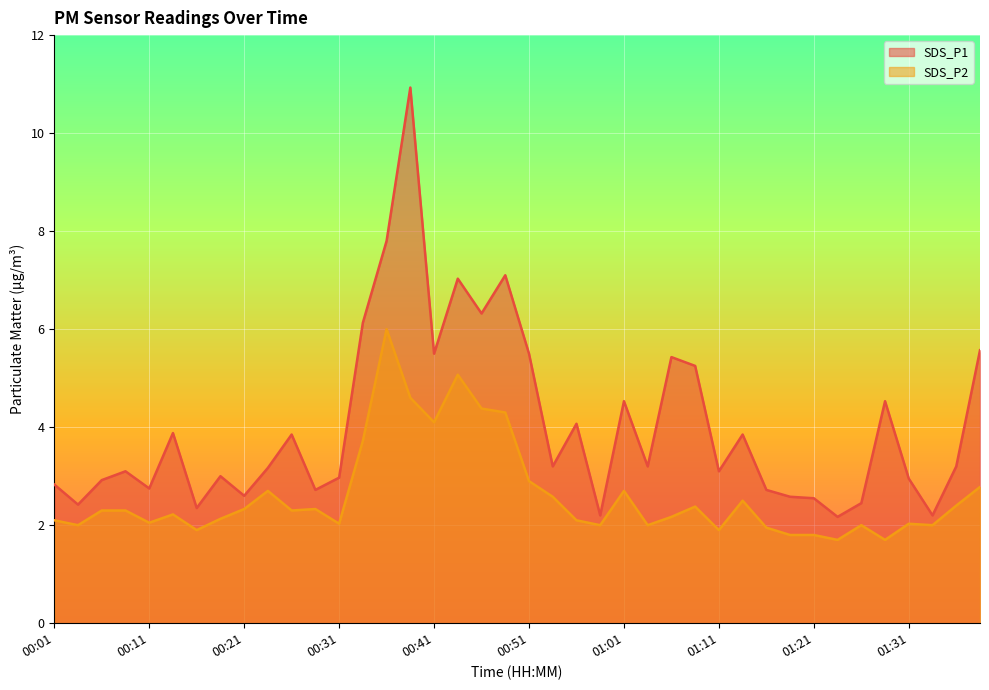

At which category does SDS_P1 reach its first local peak?

00:08